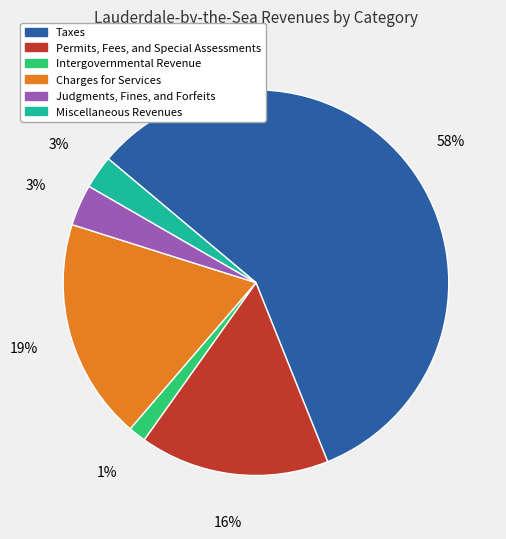

To the nearest percent, what percentage of the pie is Miscellaneous Revenues?

3%